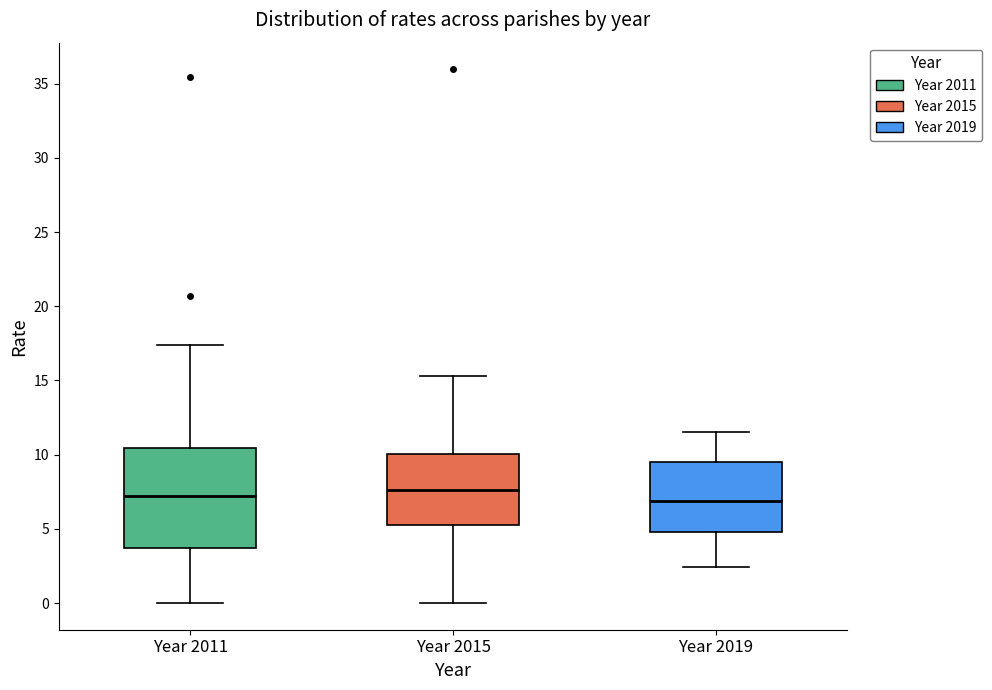

Where does the median line of the box for Year 2019 sit on the y-axis? The values are not printed on the chart, so give them approximately, as read against the axis.

7.0